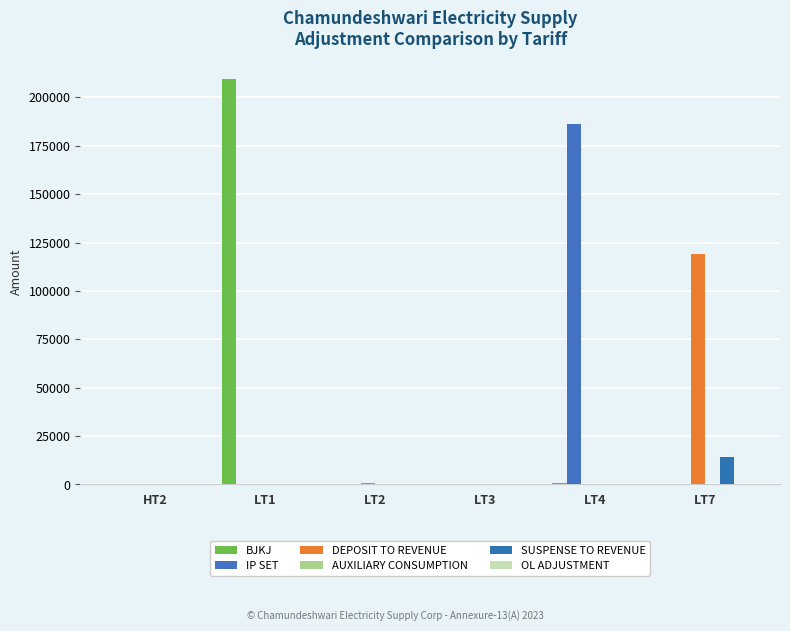

How many groups of bars are there?

6